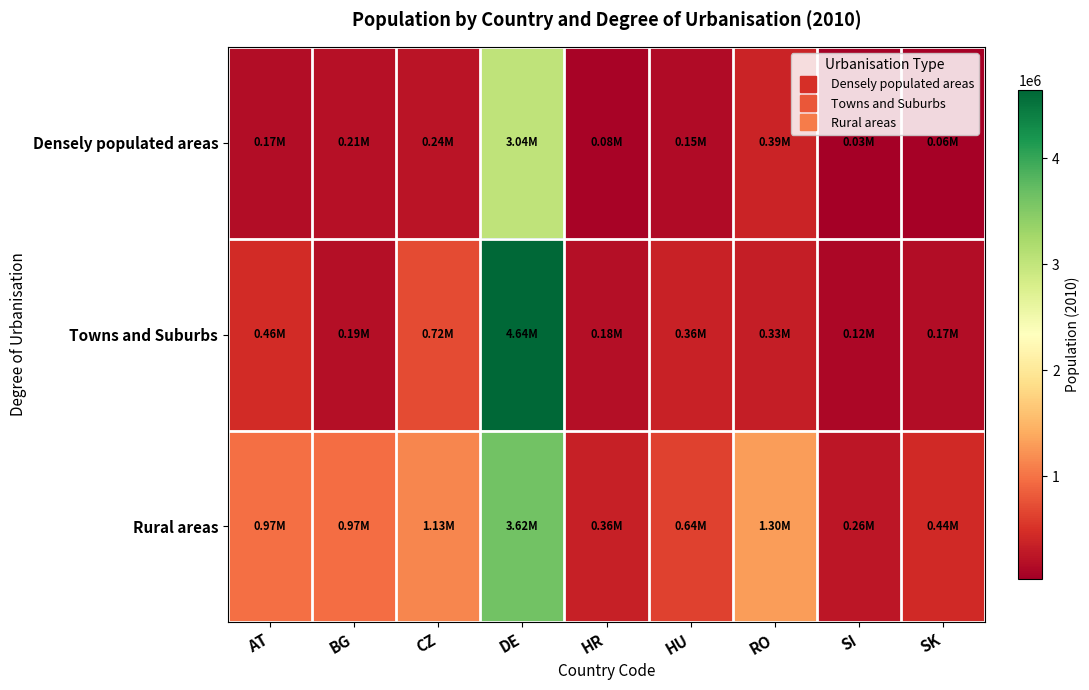

Which label corresponds to the largest value in the chart?

DE